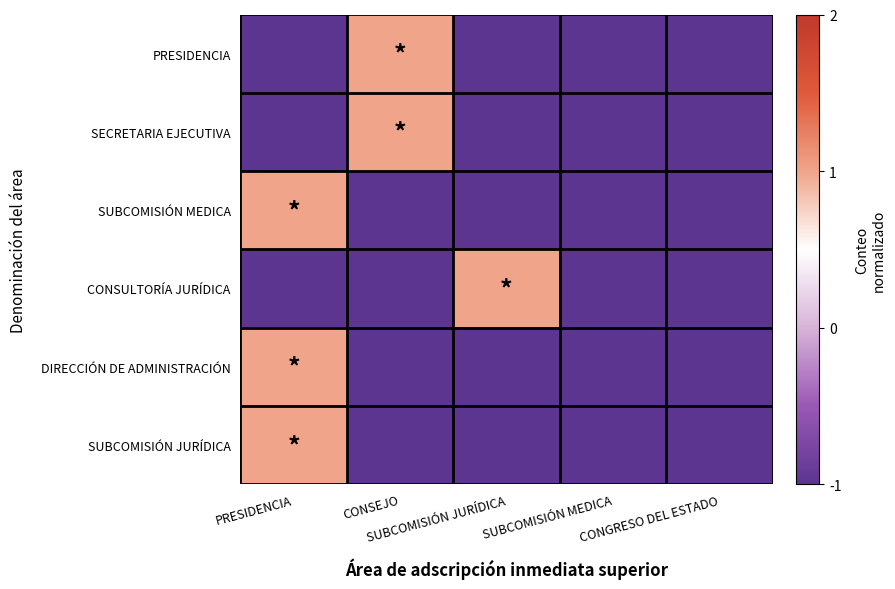

At which category is the sum across all series the highest?

PRESIDENCIA